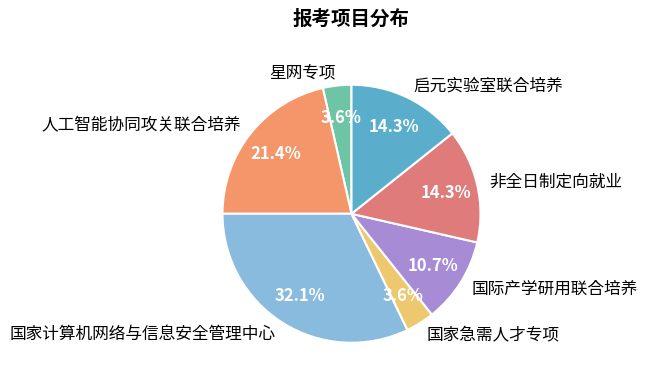

What is the largest slice in the pie chart?

国家计算机网络与信息安全管理中心